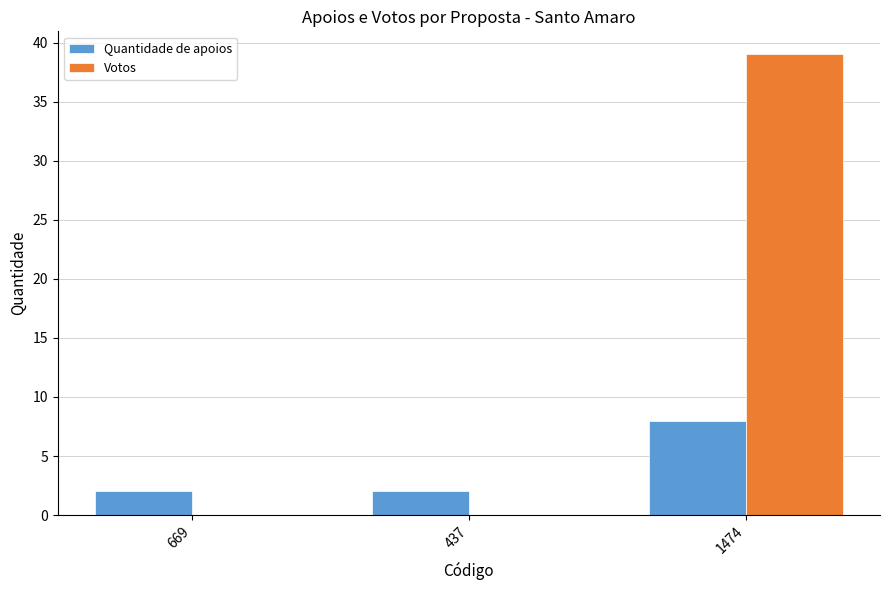

Reading left to right, transcribe all the data shown in this chart.

Quantidade de apoios: 669=2	437=2	1474=8
Votos: 669=0	437=0	1474=39